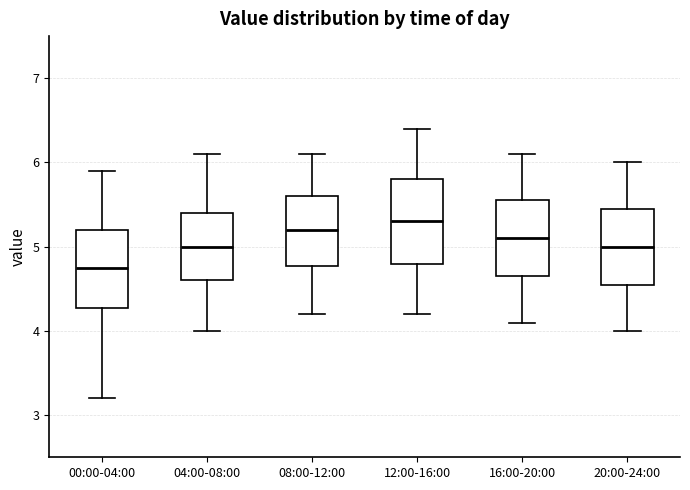

Where does the lower whisker of the box for 00:00-04:00 end on the y-axis? The values are not printed on the chart, so give them approximately, as read against the axis.

3.2